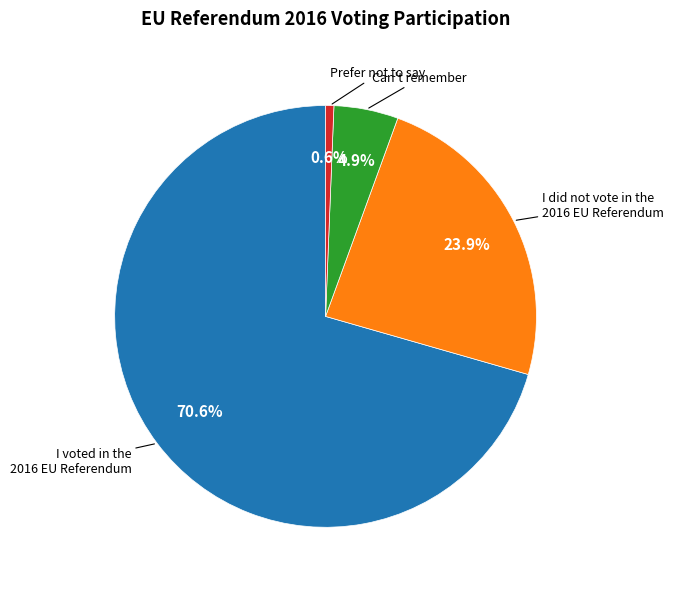

Is there a majority slice in this chart?

Yes